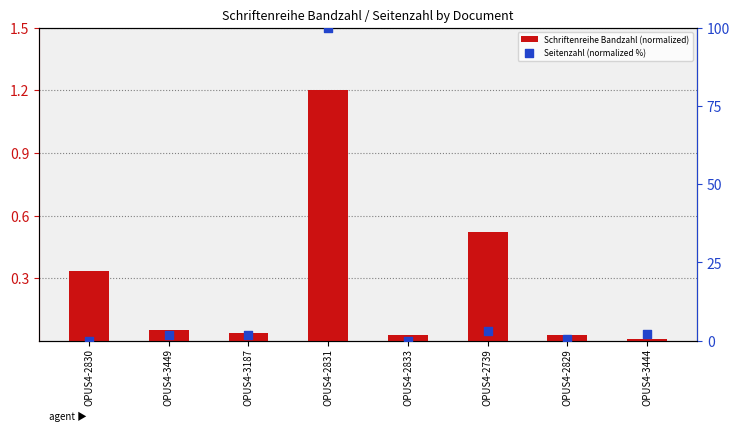

Which series has the largest total across all categories?

Seitenzahl (normalized %)